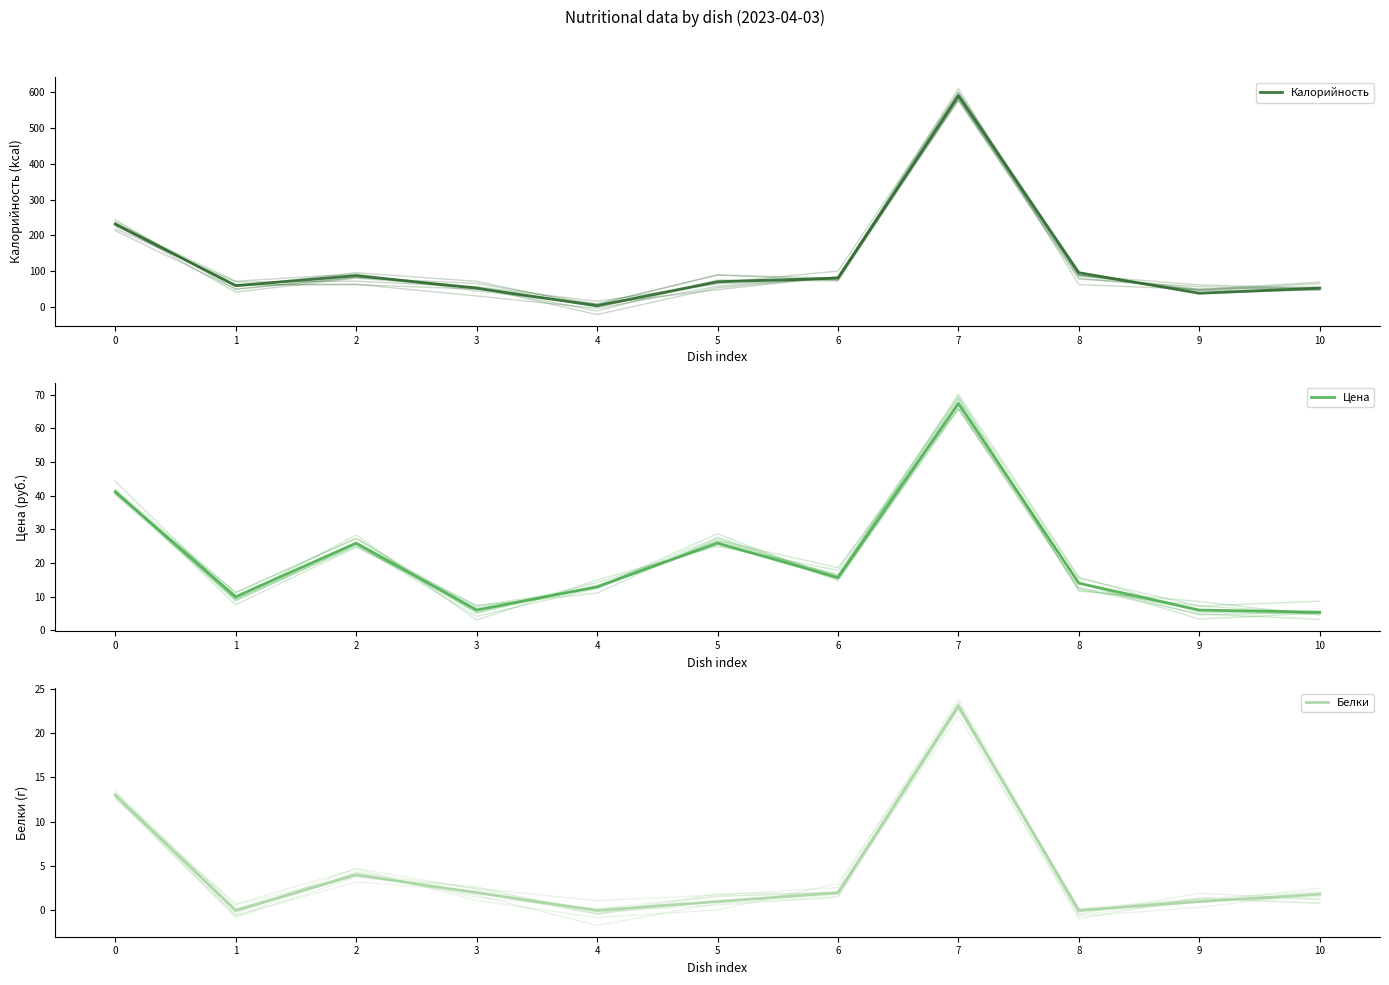

What is the value of the Цена point at the 5th from the left?

12.9